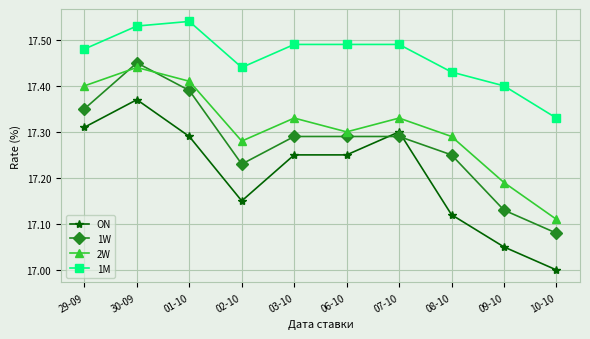

Where is the first local minimum for 2W?

02-10